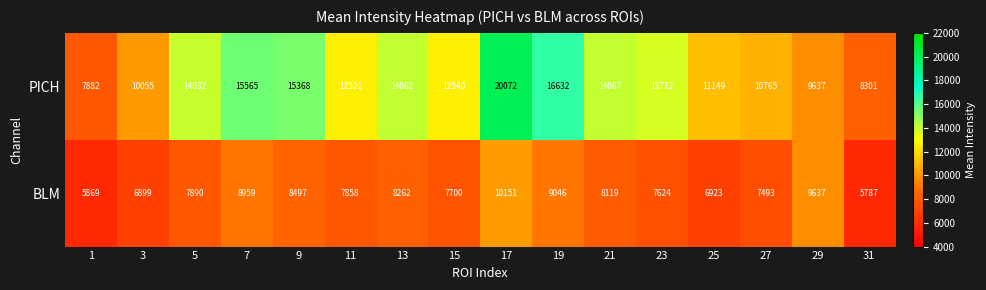

How many distinct data groups are displayed?

2